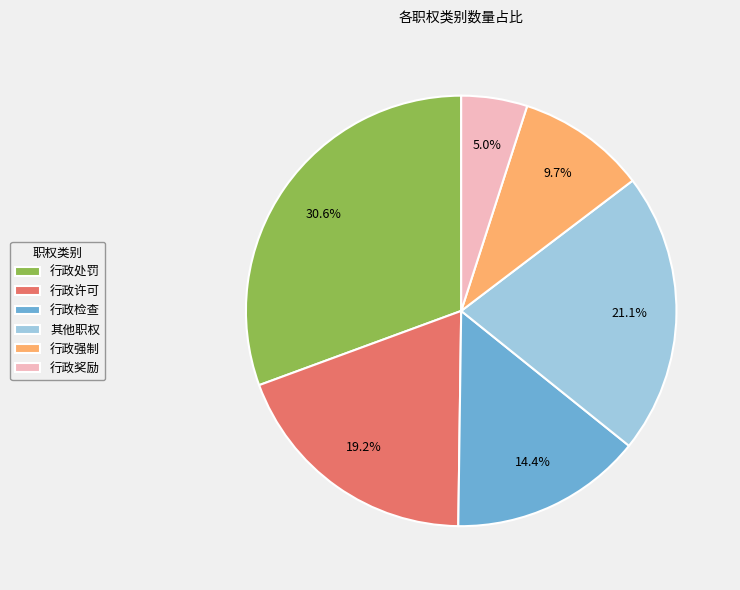

The 行政强制 slice represents 4% of the pie. True or false?

False